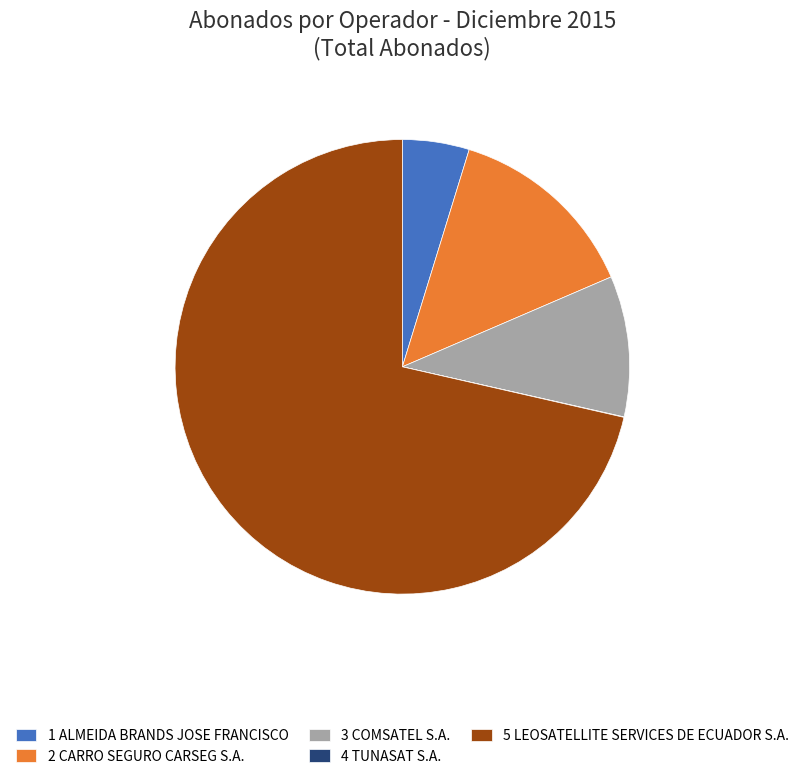

Is it true that 3 COMSATEL S.A. is 10% of the pie?

True